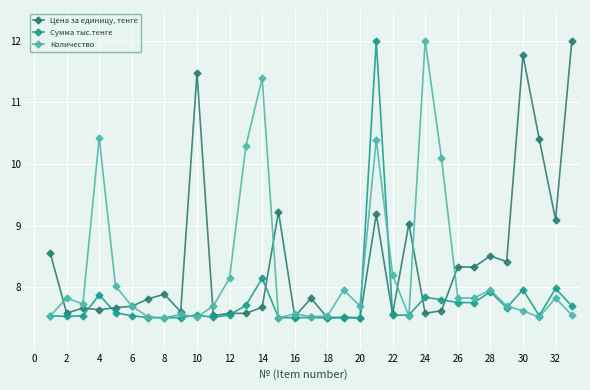

What is the minimum value for Сумма тыс.тенге?

7.5